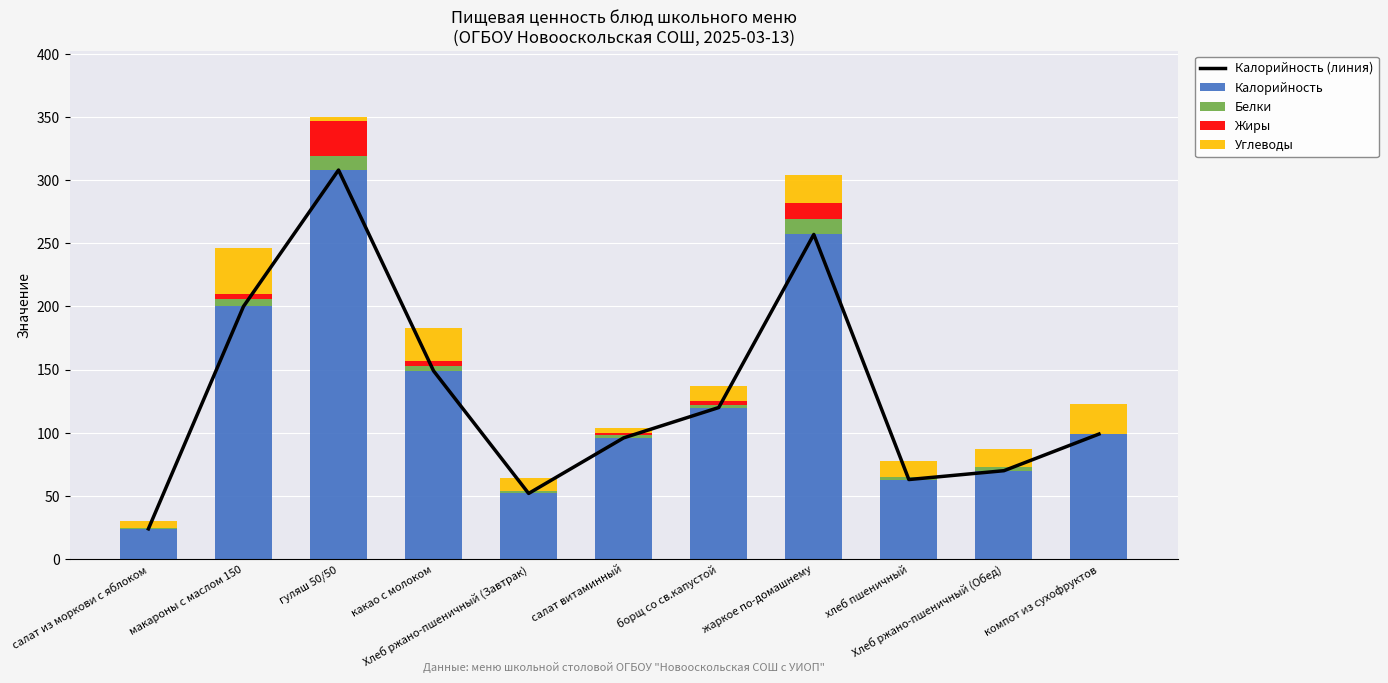

Which series has the largest total across all categories?

Калорийность (линия)